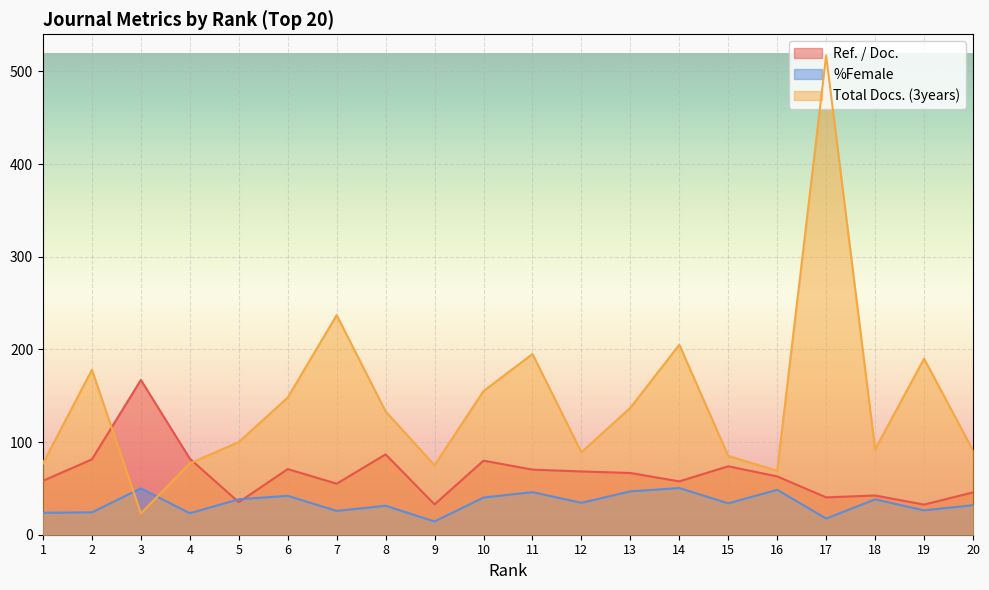

Reading left to right, extract all data points from this chart.

Ref. / Doc.: 1=58.2	2=81.3	3=167.0	4=82.0	5=35.1	6=70.8	7=55.1	8=86.7	9=32.7	10=79.9	11=70.2	12=68.3	13=66.6	14=57.6	15=73.9	16=62.9	17=40.3	18=42.3	19=32.5	20=45.7
%Female: 1=23.7	2=24.2	3=50.0	4=23.2	5=38.3	6=42.0	7=25.7	8=31.2	9=14.3	10=40.1	11=46.0	12=34.4	13=46.8	14=50.4	15=33.9	16=48.5	17=17.4	18=38.2	19=26.3	20=31.9
Total Docs. (3years): 1=77.0	2=178.0	3=23.0	4=77.0	5=100.0	6=148.0	7=237.0	8=133.0	9=75.0	10=155.0	11=195.0	12=89.0	13=137.0	14=205.0	15=85.0	16=69.0	17=517.0	18=92.0	19=190.0	20=91.0